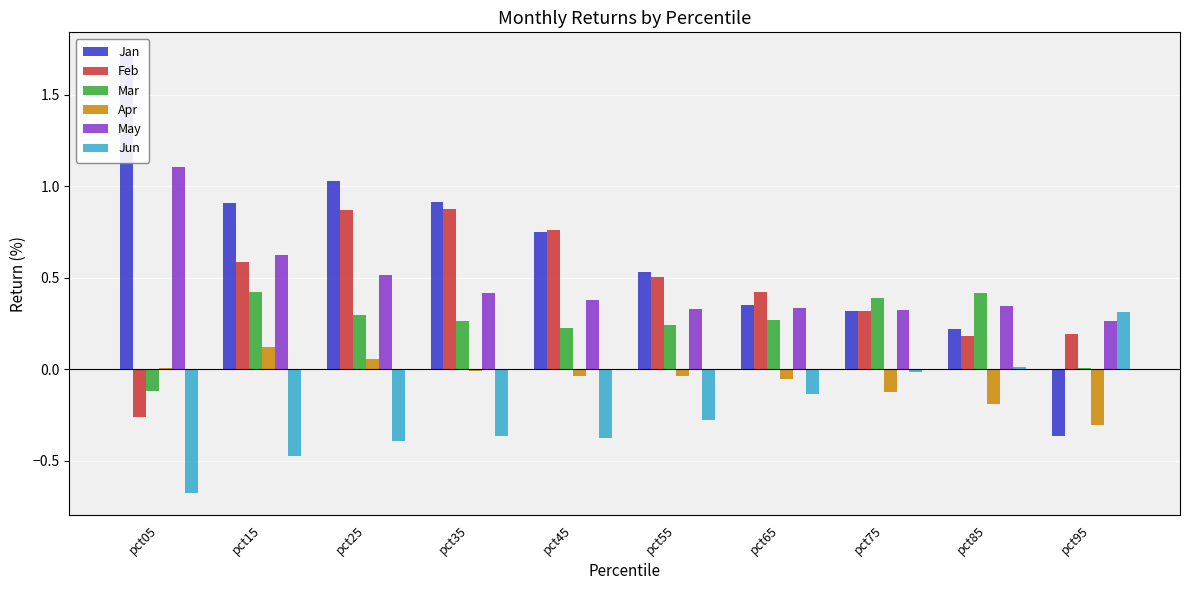

Which series has the widest spread of values?

Jan